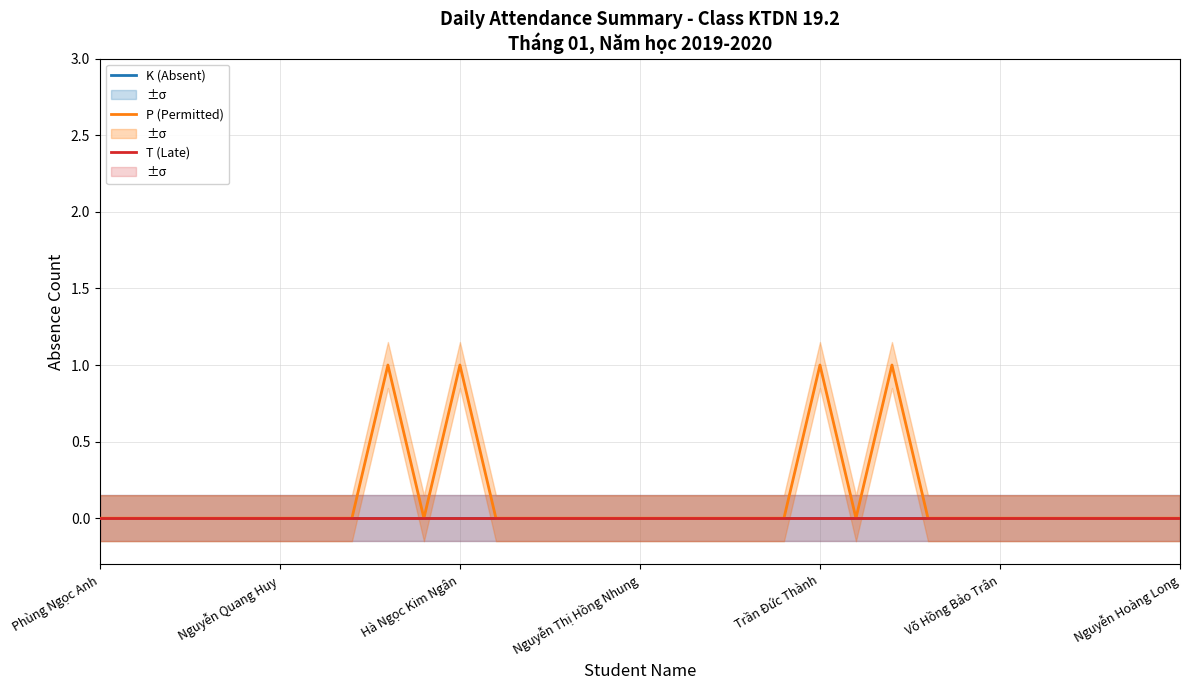

True or false: P (Permitted) and K (Absent) cross at least once.

False